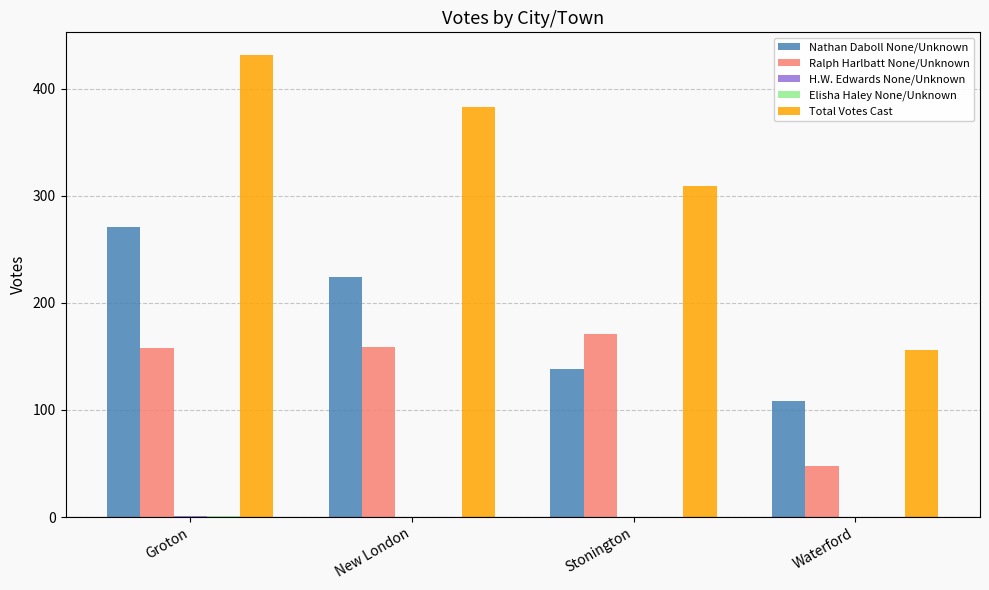

How many distinct data groups are displayed?

5